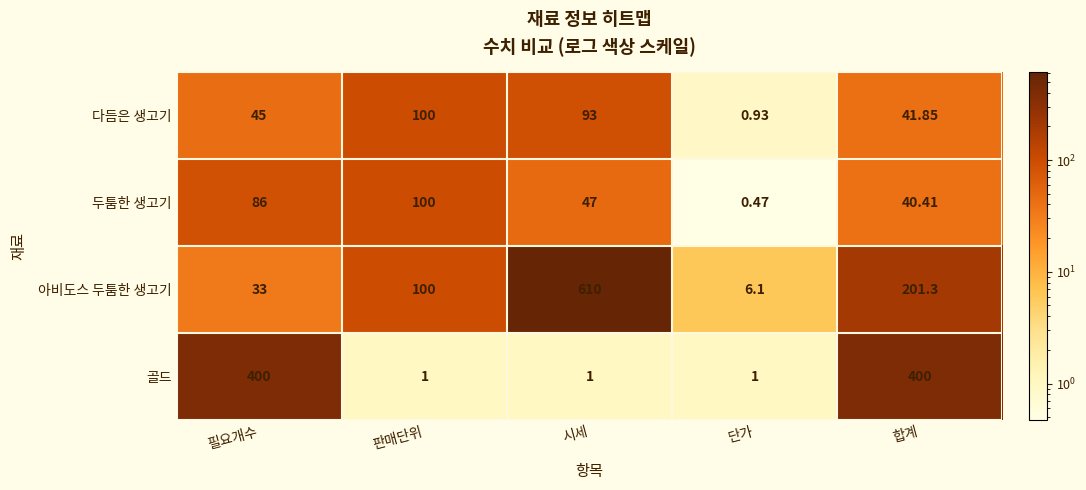

Which category has the lowest value across all series?

단가